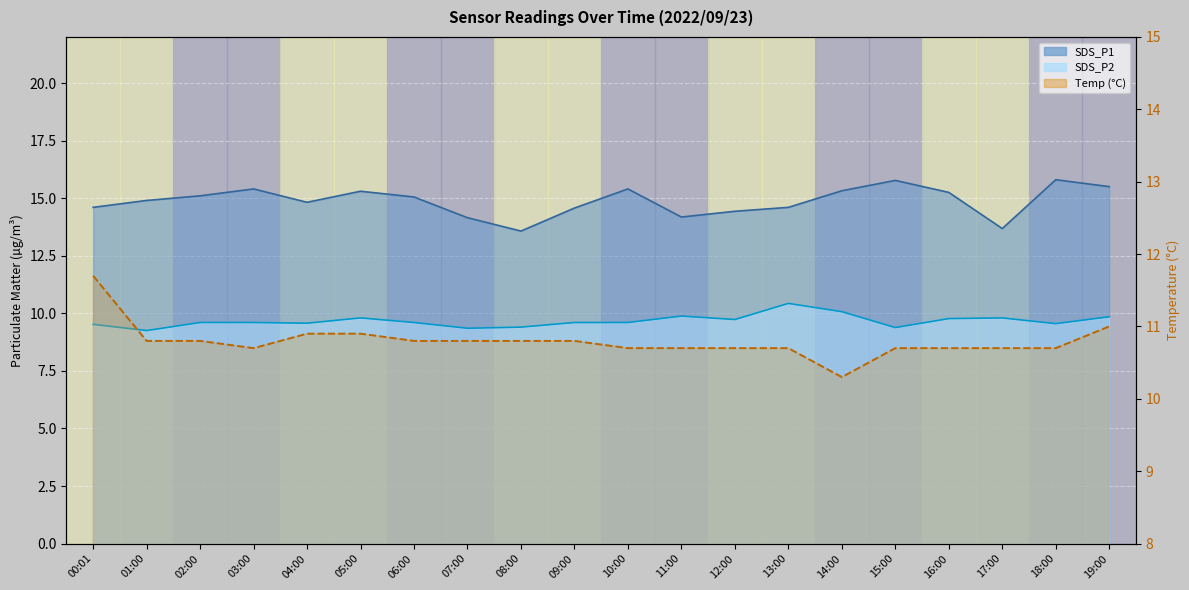

What is the average value of the Temp series?

10.8